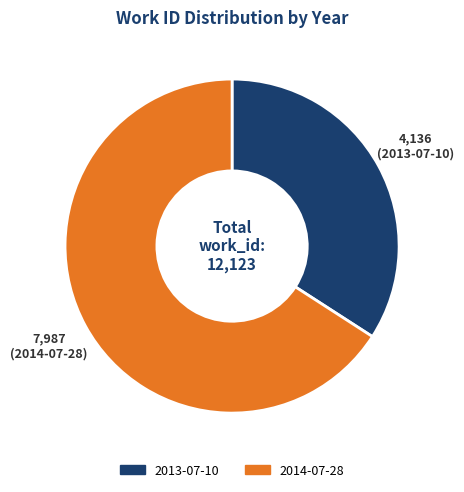

How many slices are in this pie chart?

2